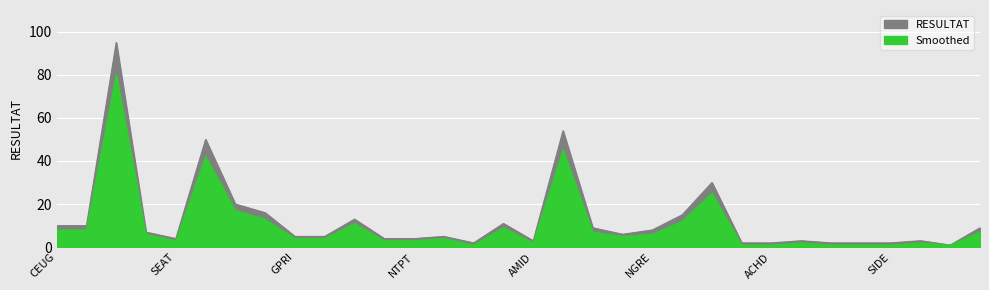

How many values in the RESULTAT series are below 6?

16